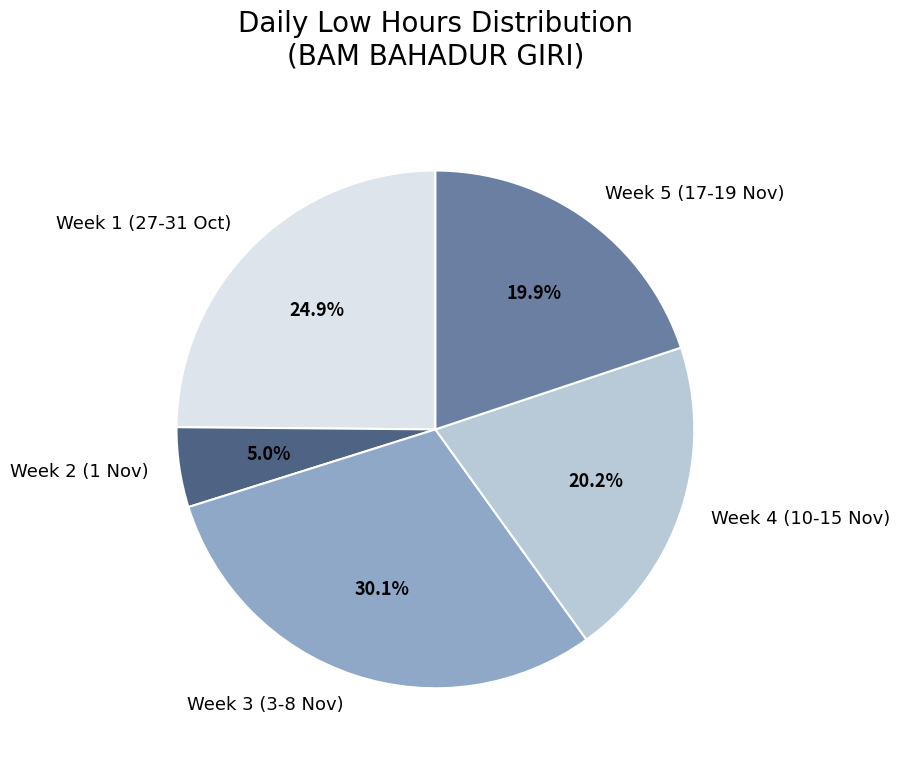

Which category has the biggest portion of the pie?

Week 3 (3-8 Nov)